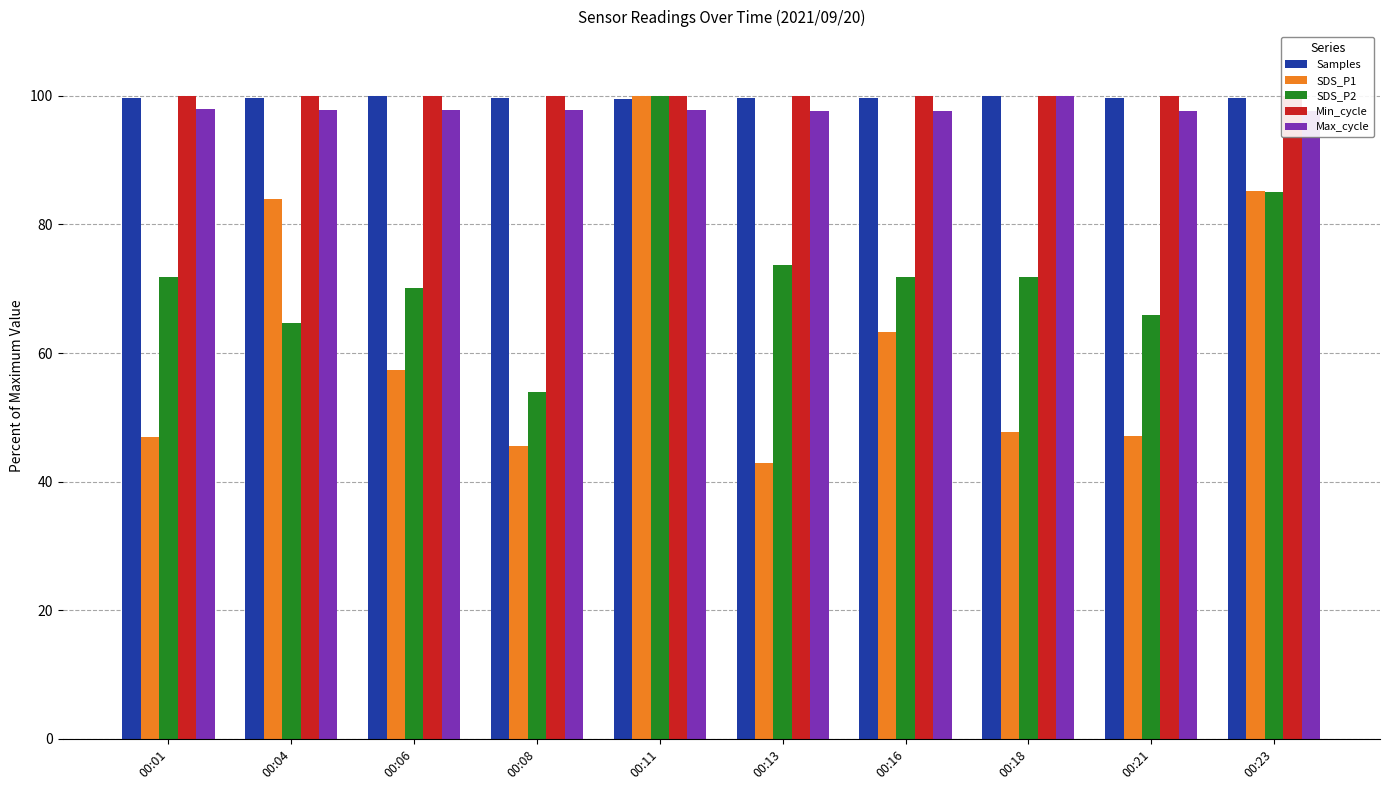

How many bars are there in each group?

5